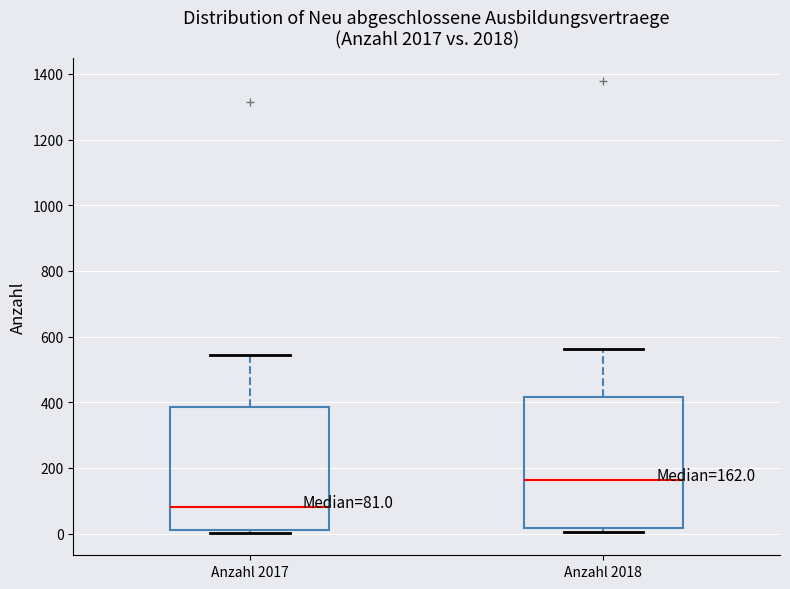

Which box is the tallest, from its lower edge to its upper edge?

Anzahl 2018